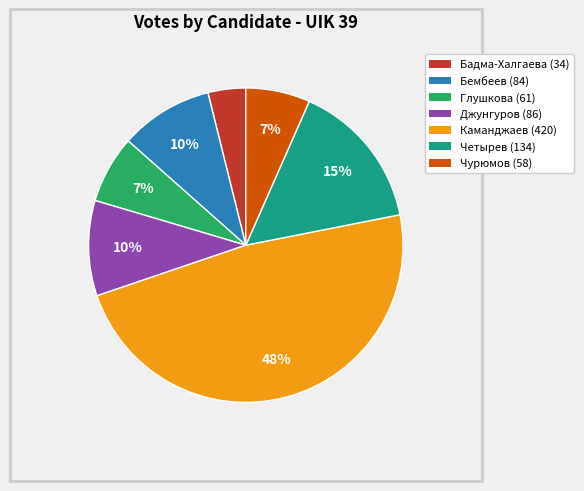

True or false: Каманджаев accounts for 48% of the total.

True